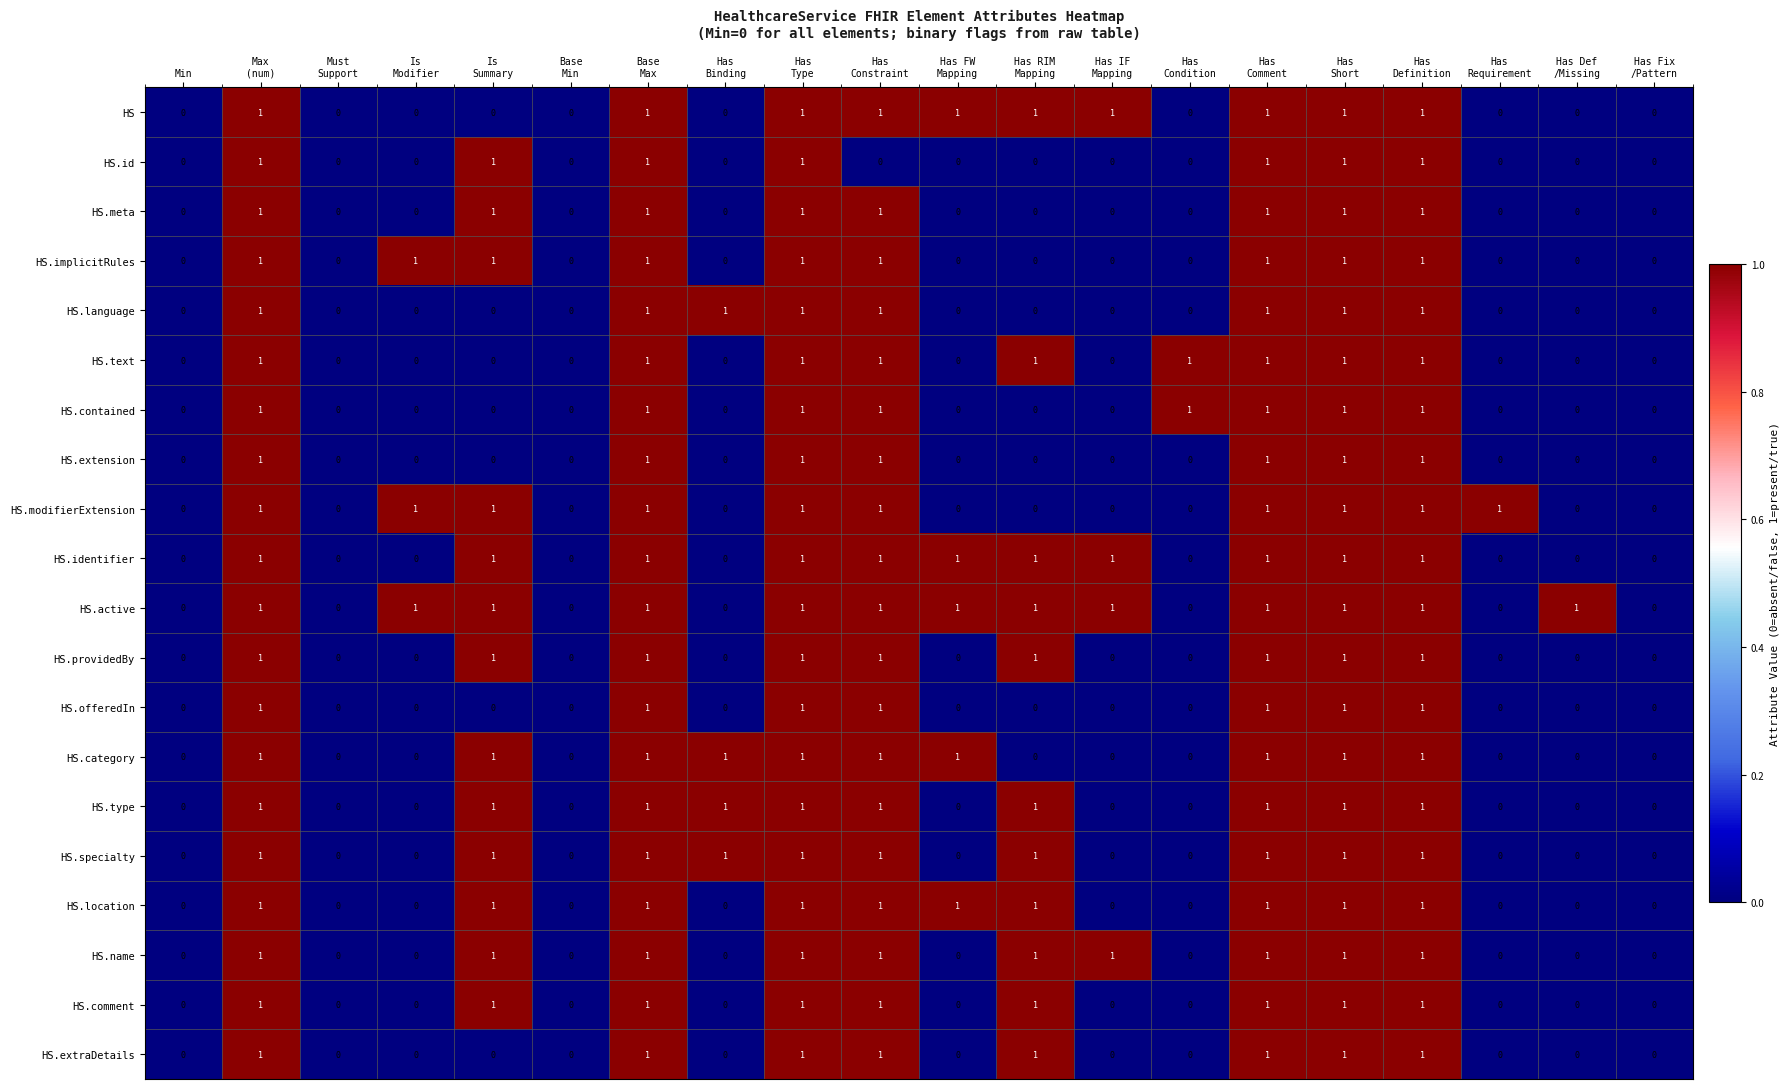

How many HS.specialty values are between 0 and 1?

20